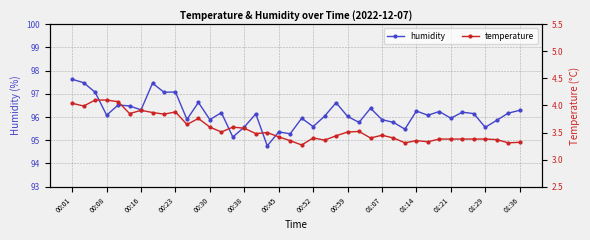

The value of humidity at 00:08 is 96.1. True or false?

True